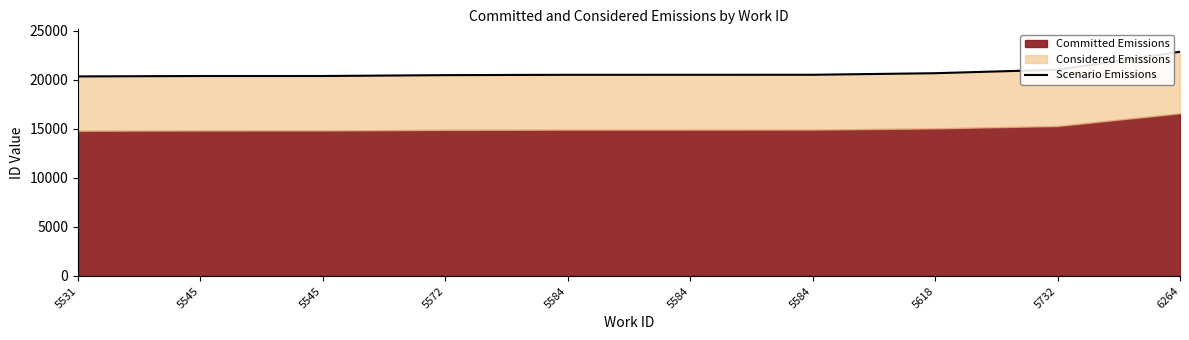

What is the difference between the values at 5584 and 5584?

3